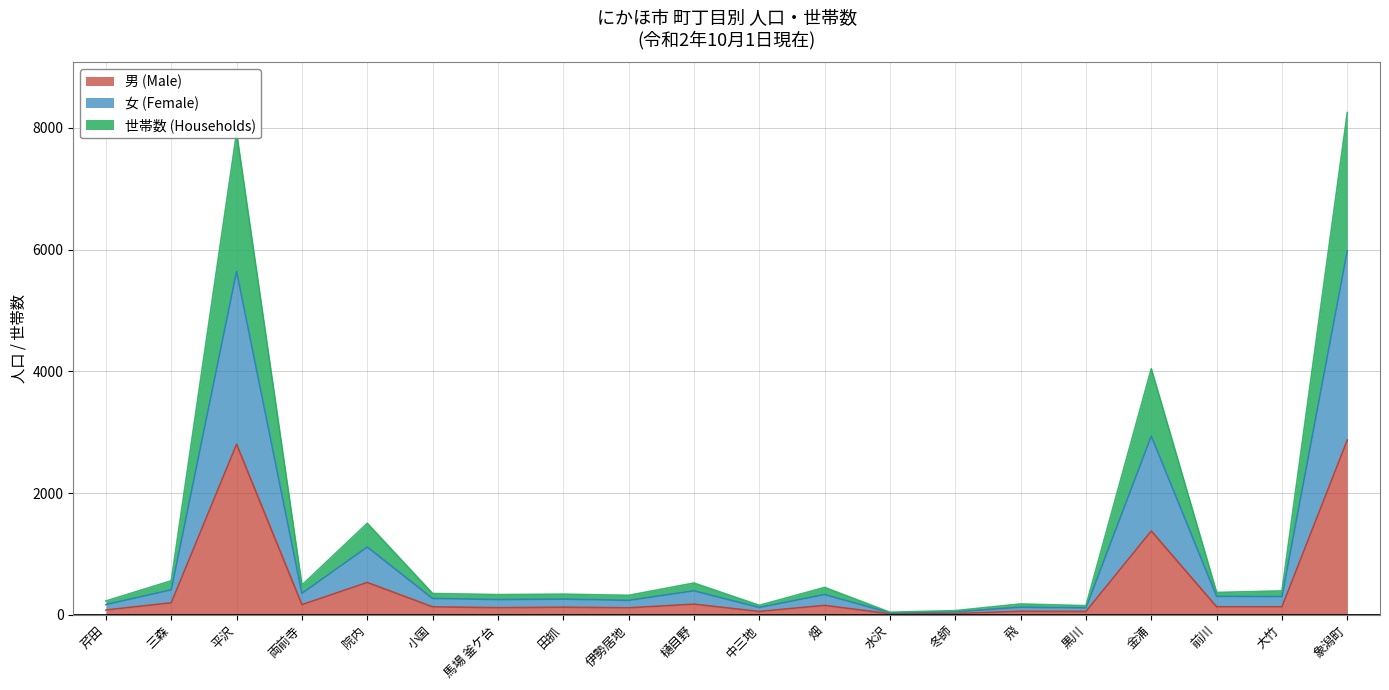

Does the chart display data point markers on the line(s)?

No